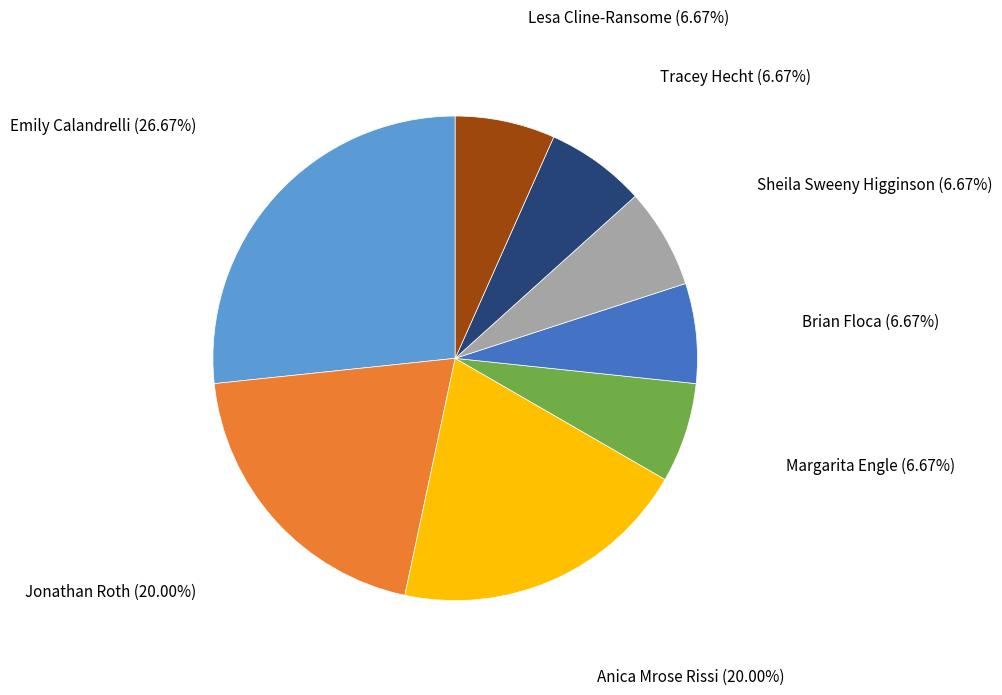

Does Brian Floca represent more than half of the total?

No